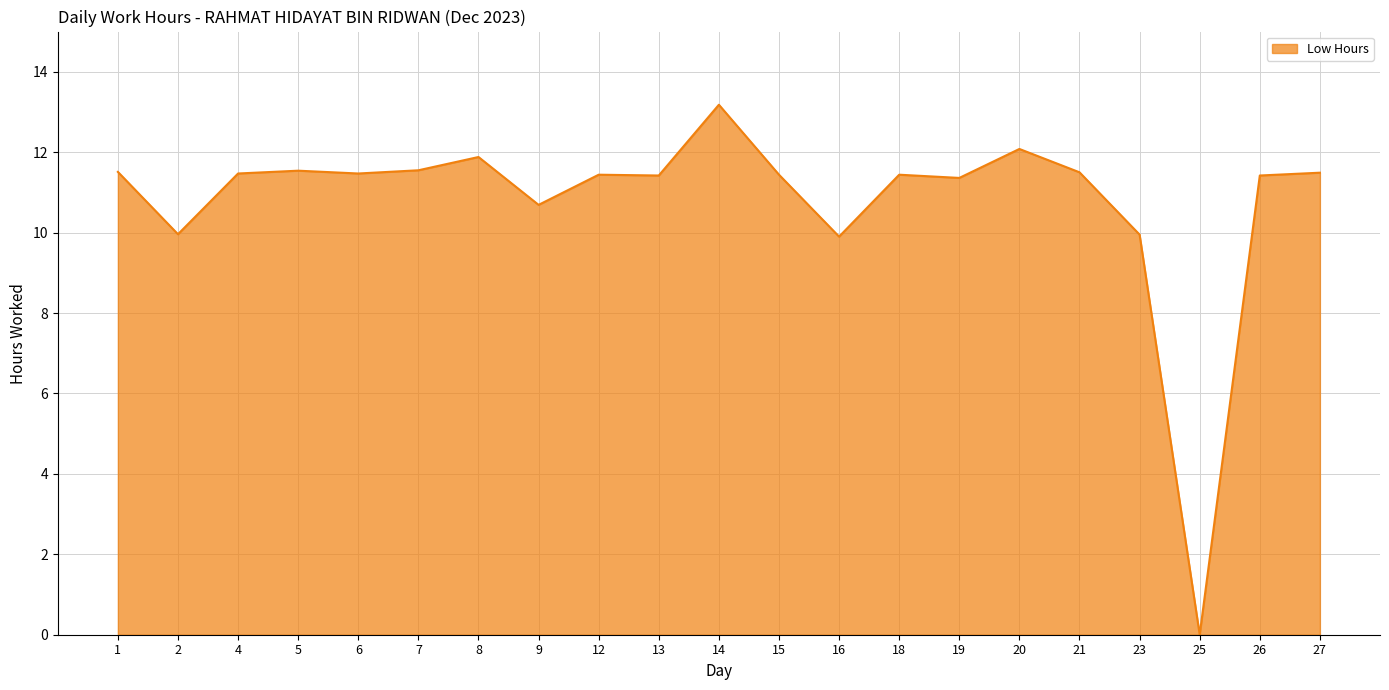

What is the maximum value shown in the chart?

13.2